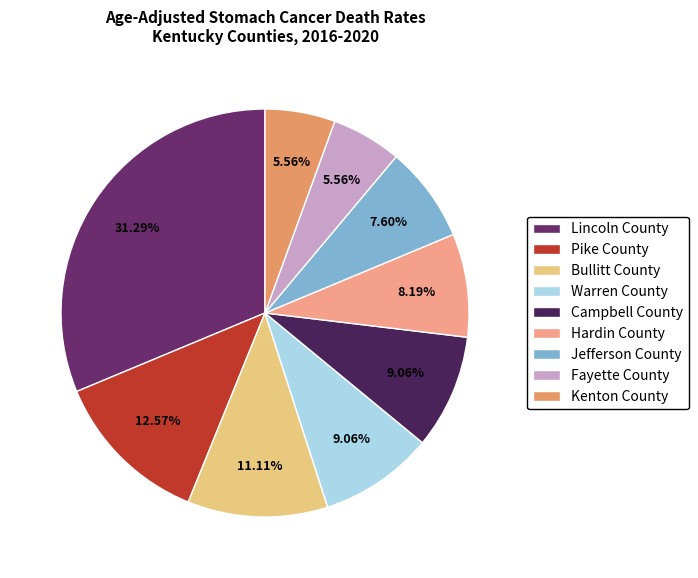

To the nearest percent, what is the average slice percentage?

11%